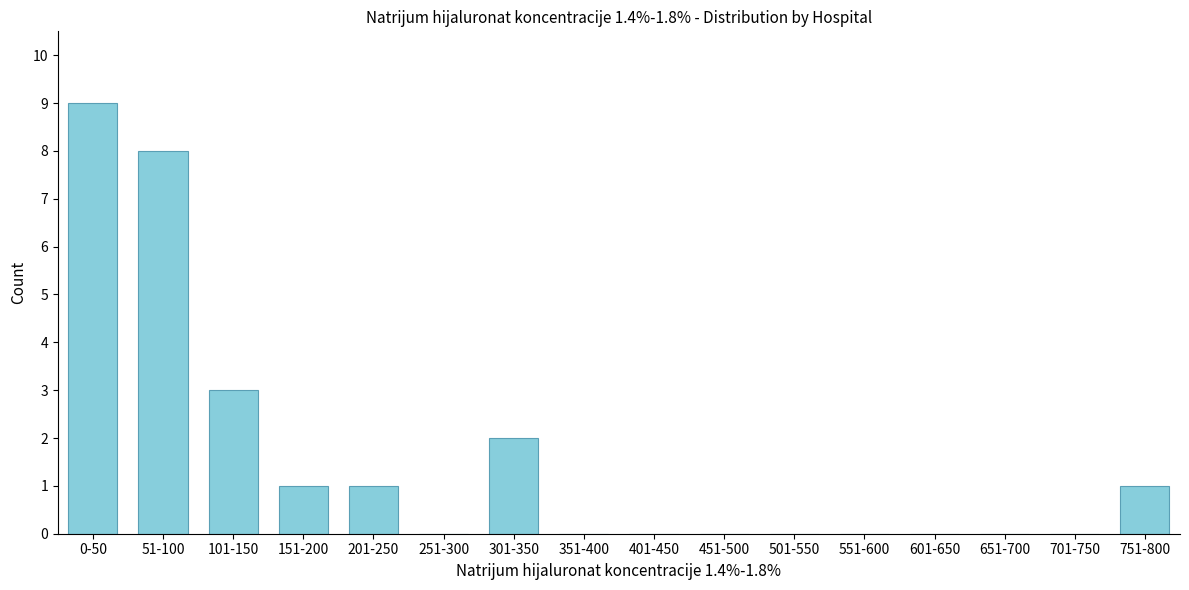

Reading left to right, what are all the values shown in this chart?

0-50=9	51-100=8	101-150=3	151-200=1	201-250=1	251-300=0	301-350=2	351-400=0	401-450=0	451-500=0	501-550=0	551-600=0	601-650=0	651-700=0	701-750=0	751-800=1